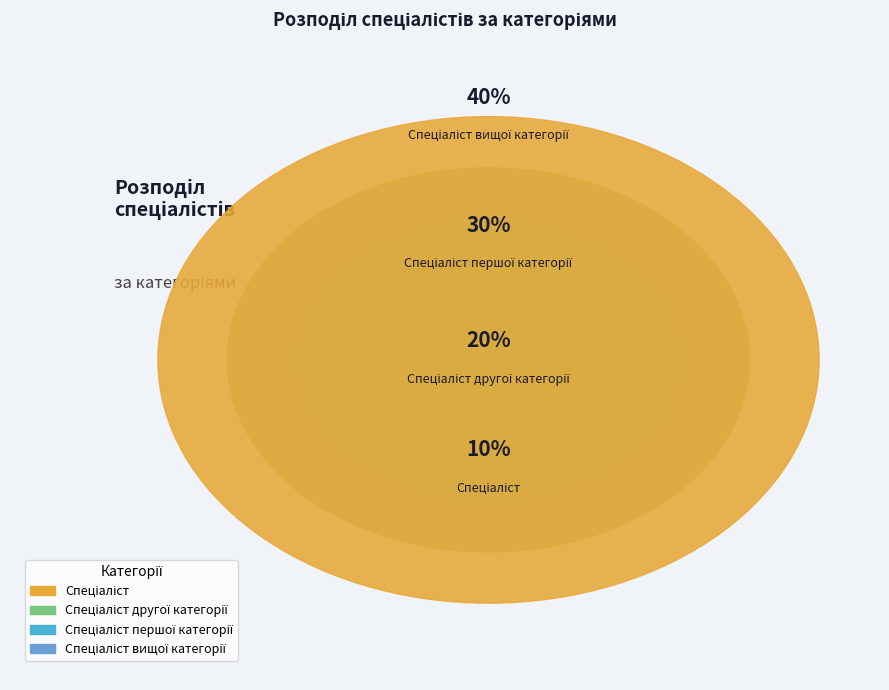

What is the ratio of the value at Спеціаліст першої категорії to the value at Спеціаліст вищої категорії?

0.8